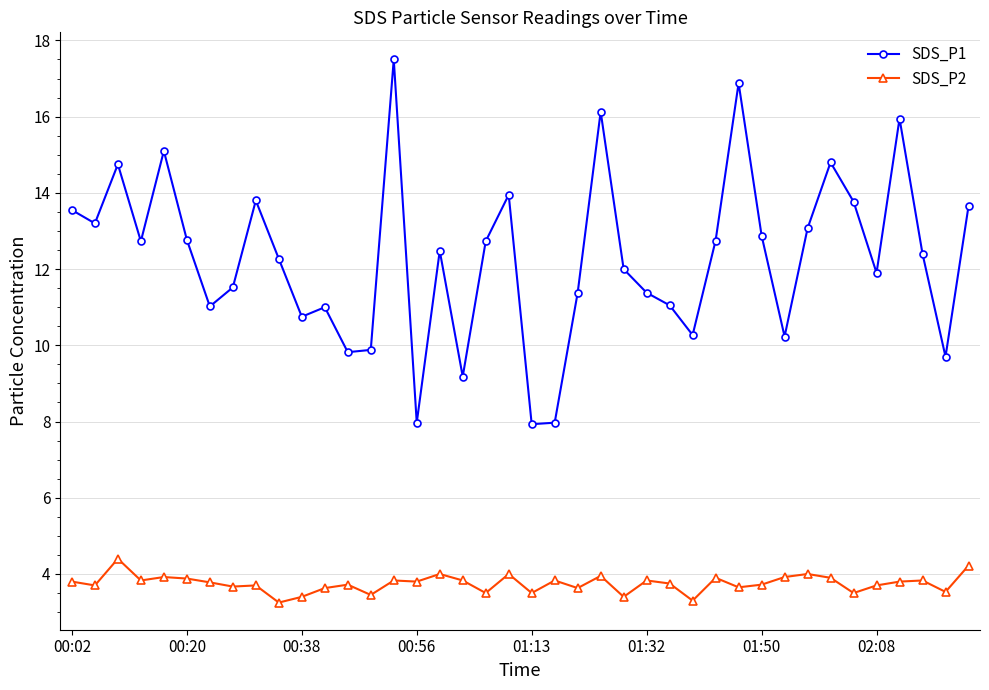

Which series has the widest spread of values?

SDS_P1